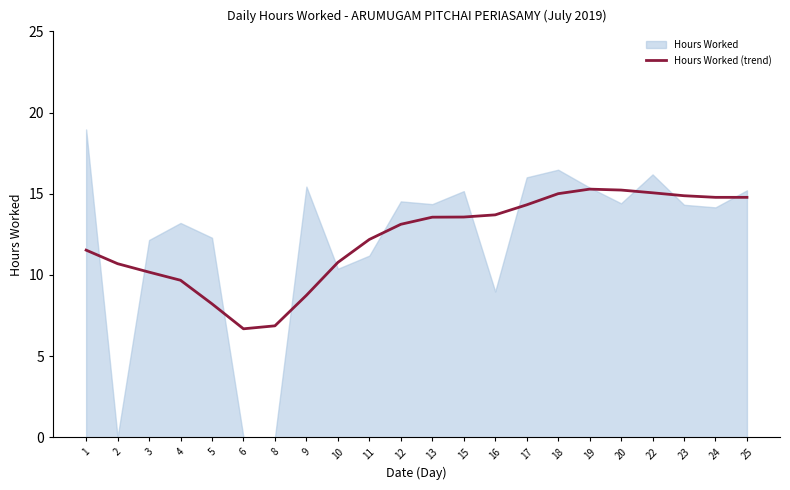

Is it true that the value at 6 is 6.7?

True